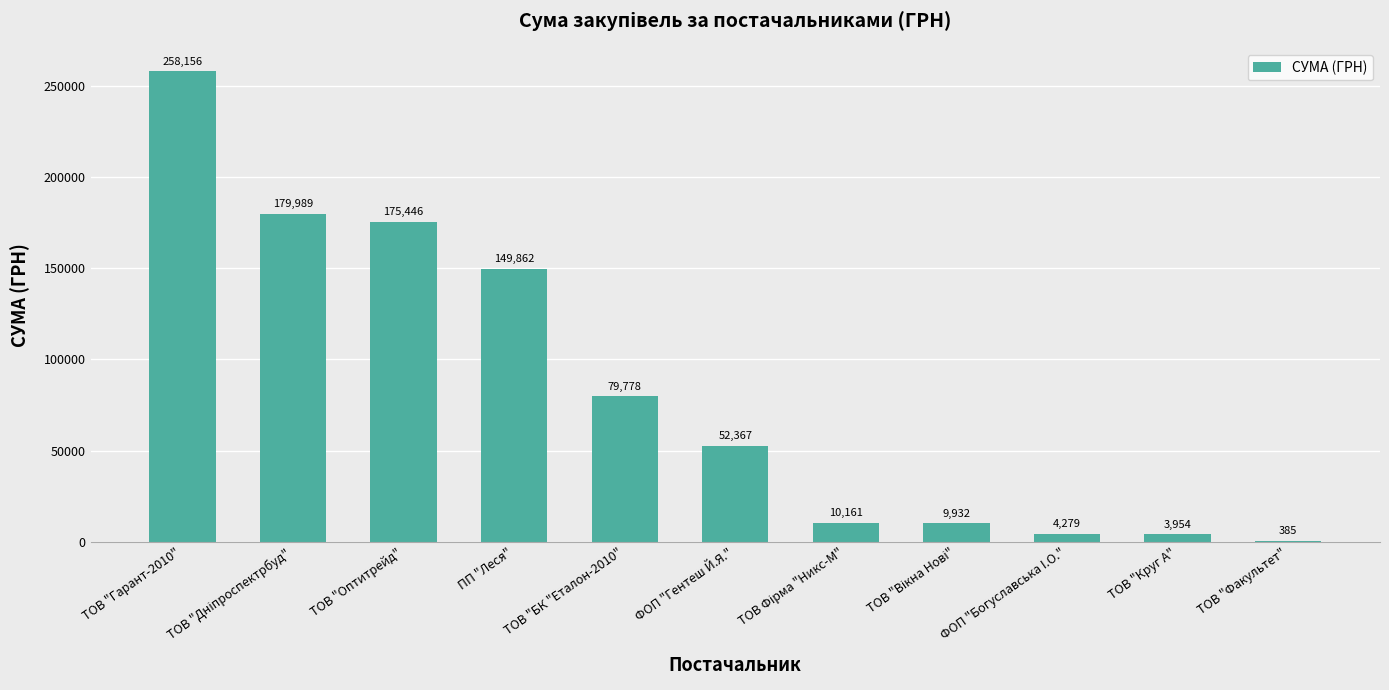

At which label is the value closest to 129270?

ПП "Леся"